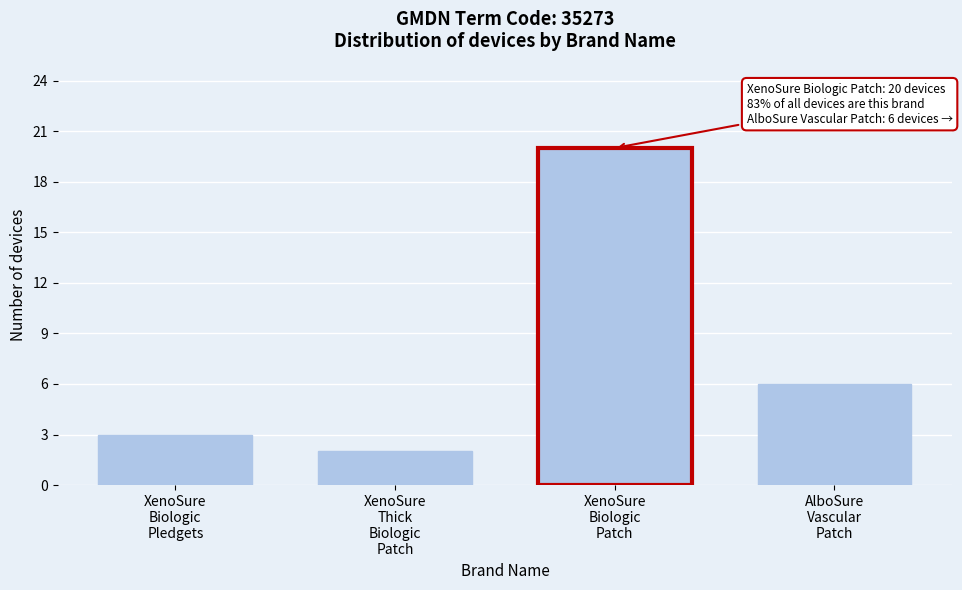

Reading left to right, extract all data points from this chart.

3	2	20	6